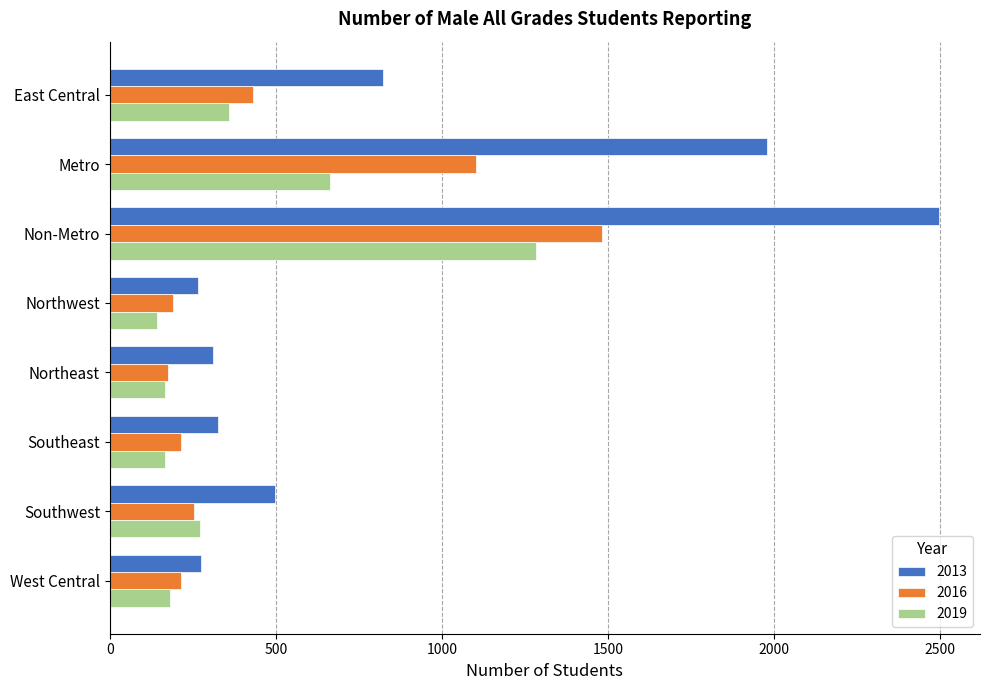

Rank the series by their average value, from lowest to highest.

2019, 2016, 2013